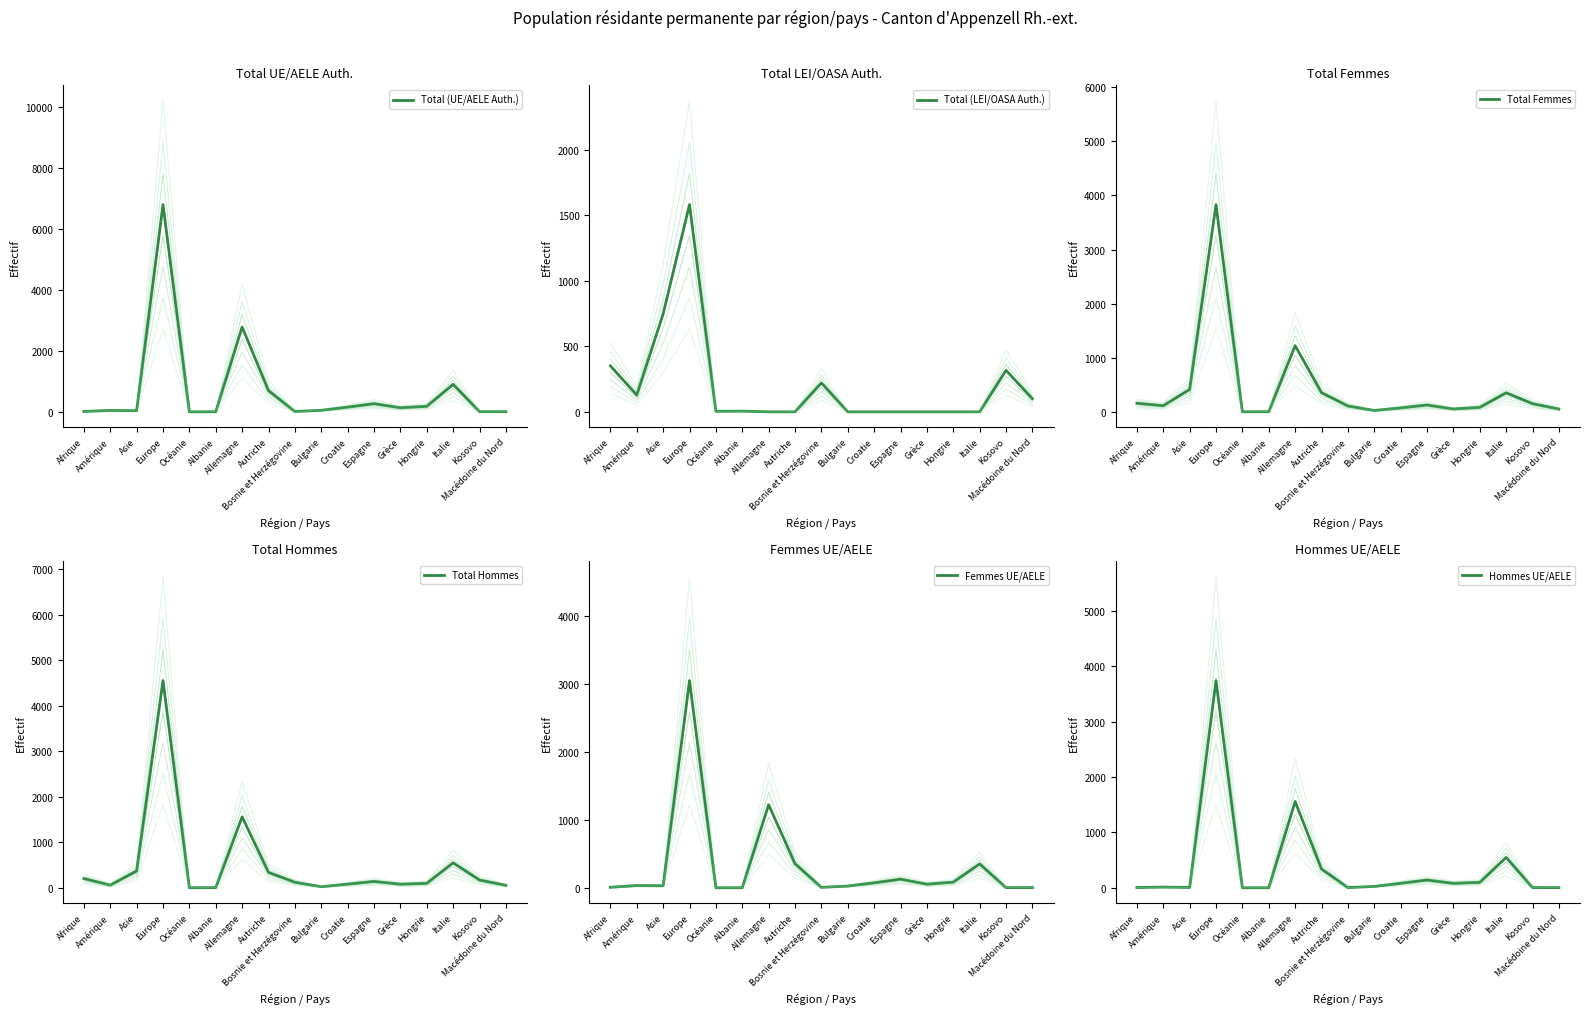

List the series in order of their peak value, highest first.

Total (UE/AELE Auth.), Total Hommes, Total Femmes, Hommes UE/AELE, Femmes UE/AELE, Total (LEI/OASA Auth.)